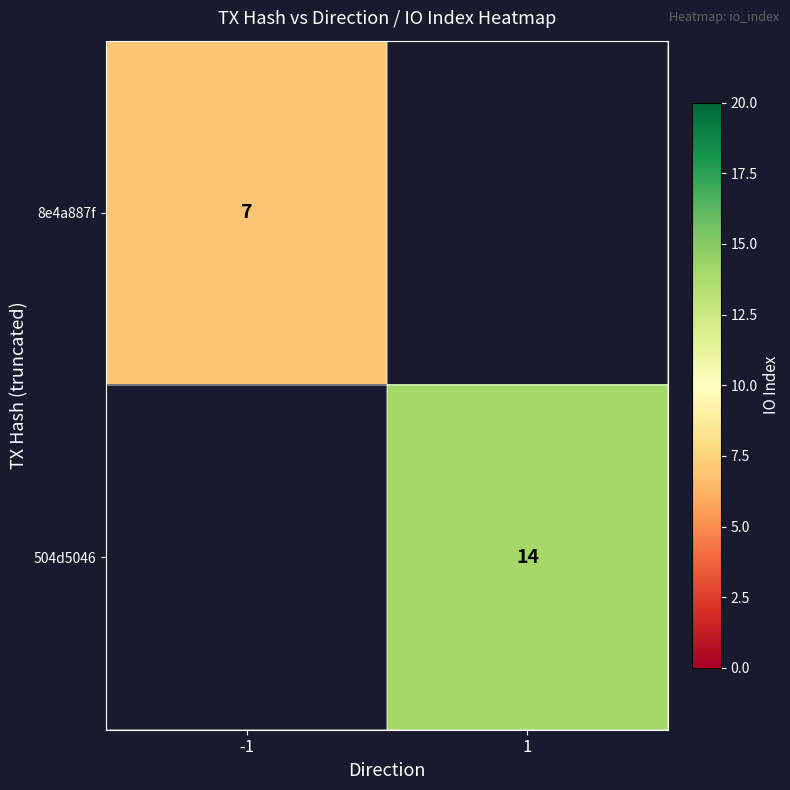

The value of 8e4a887f at -1 is 7. True or false?

True